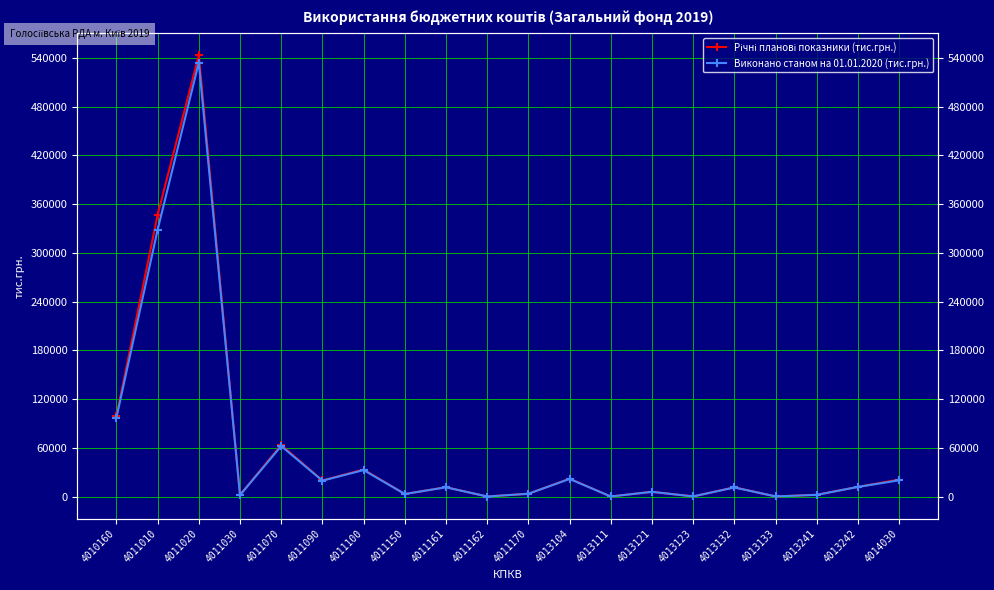

Where is Виконано станом на 01.01.2020 (тис.грн.) nearest to the value 267160?

4011010